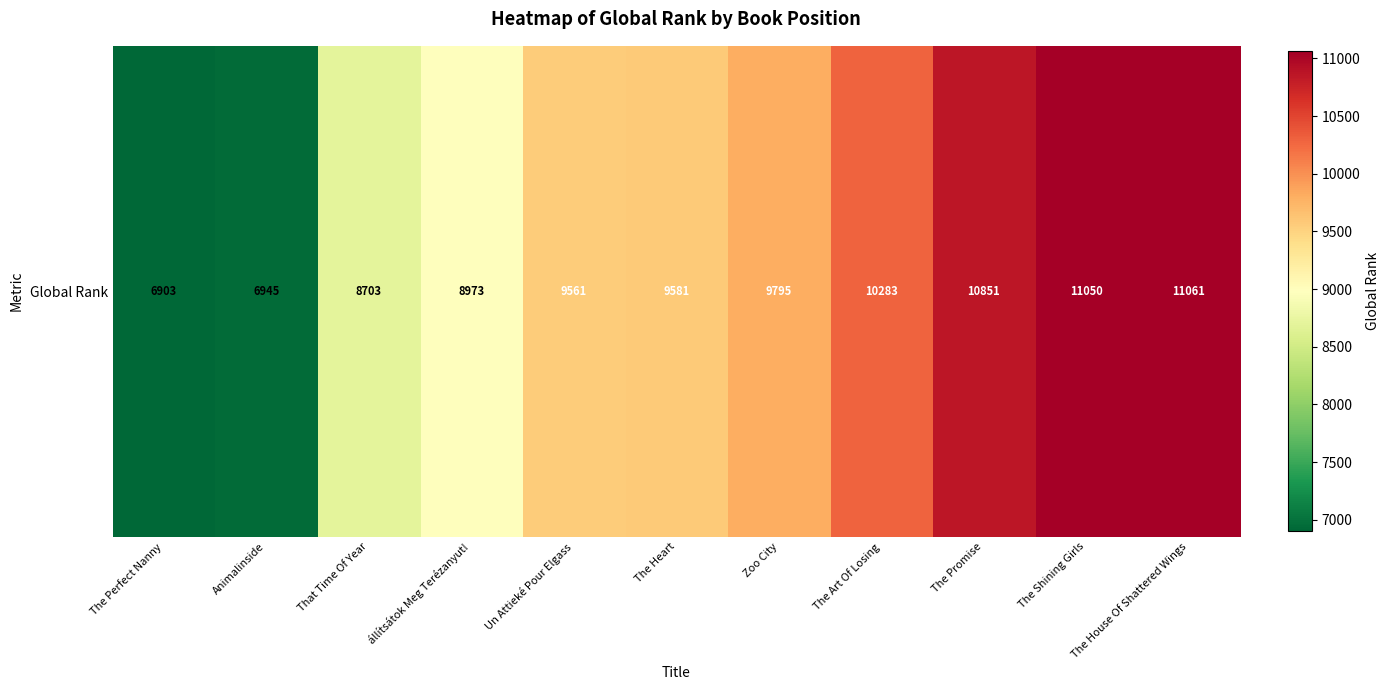

The chart shows a value of 10634 at Animalinside. True or false?

False